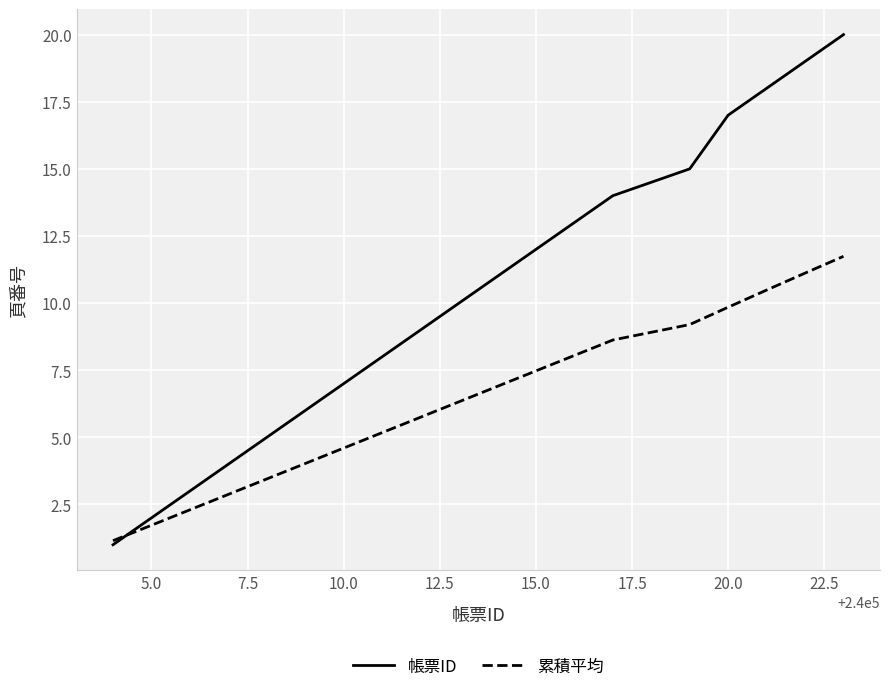

What is the greatest value displayed?

20.0